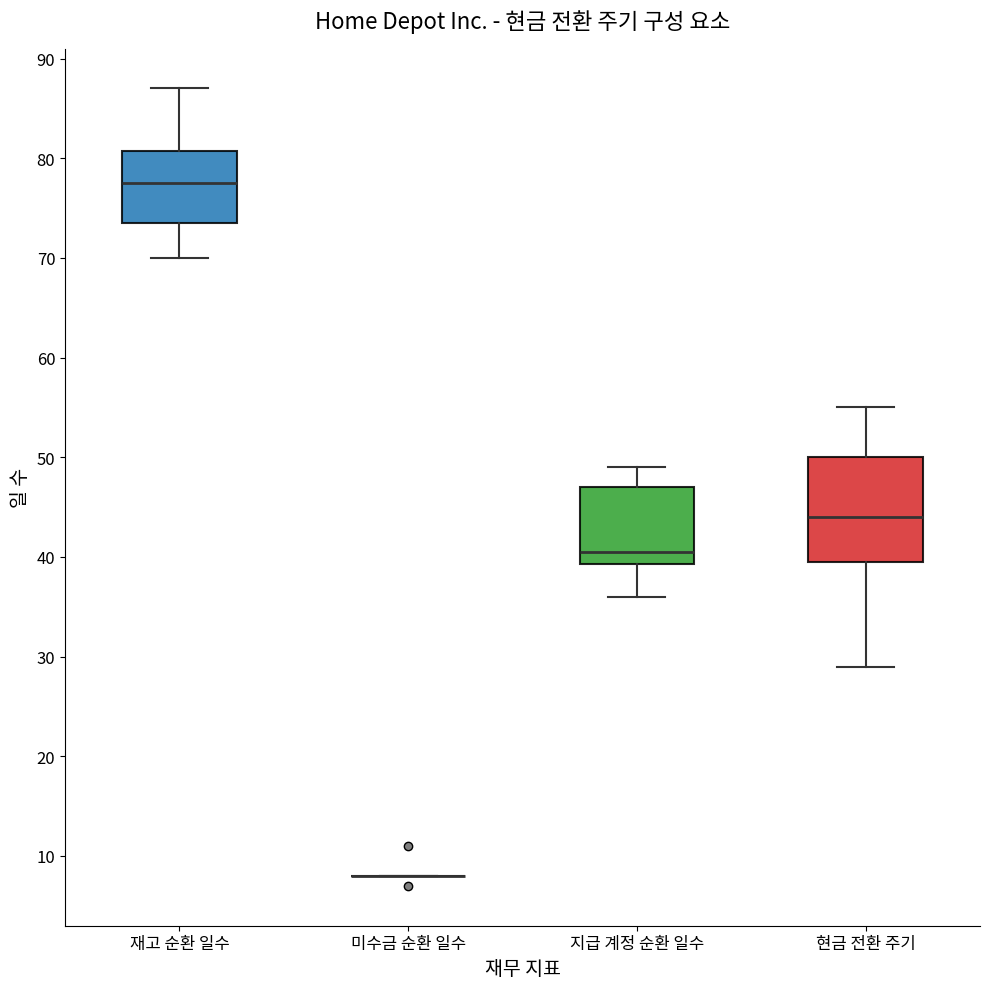

Reading left to right, transcribe this box plot: for each box, give where its median line is, the range the box spans, and where its two whiskers end, as read against the y-axis. The values are not printed on the chart, so give them approximately, as read against the axis.

재고 순환 일수: median 78, box 74 to 81, whiskers 70 to 87
미수금 순환 일수: box collapsed to a line at 8, whiskers 8 to 8
지급 계정 순환 일수: median 41, box 39 to 47, whiskers 36 to 49
현금 전환 주기: median 44, box 40 to 50, whiskers 29 to 55